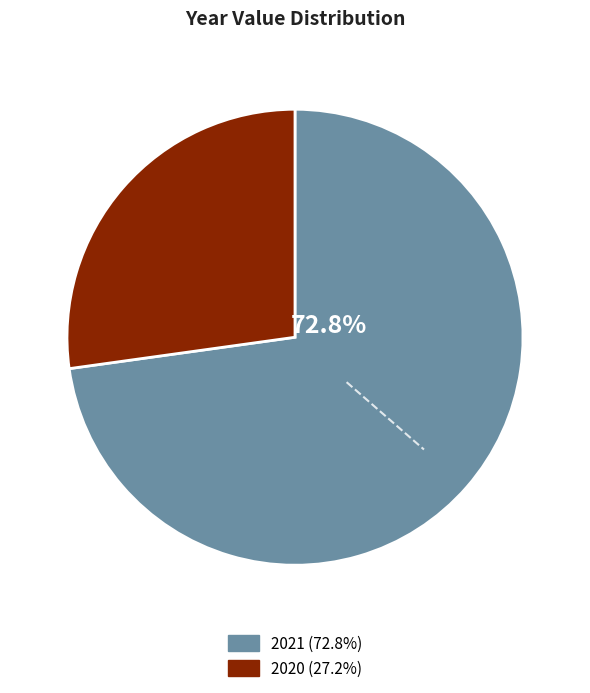

How much of the chart is everything except 2021?

27.2%